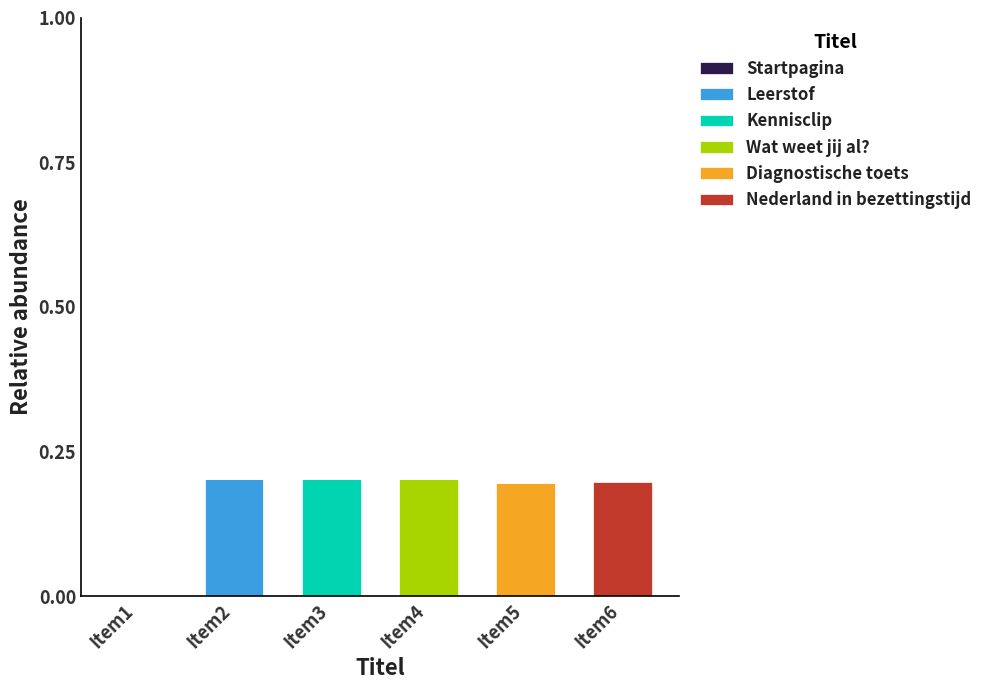

The value of Leerstof at Item2 is 0.4. True or false?

False